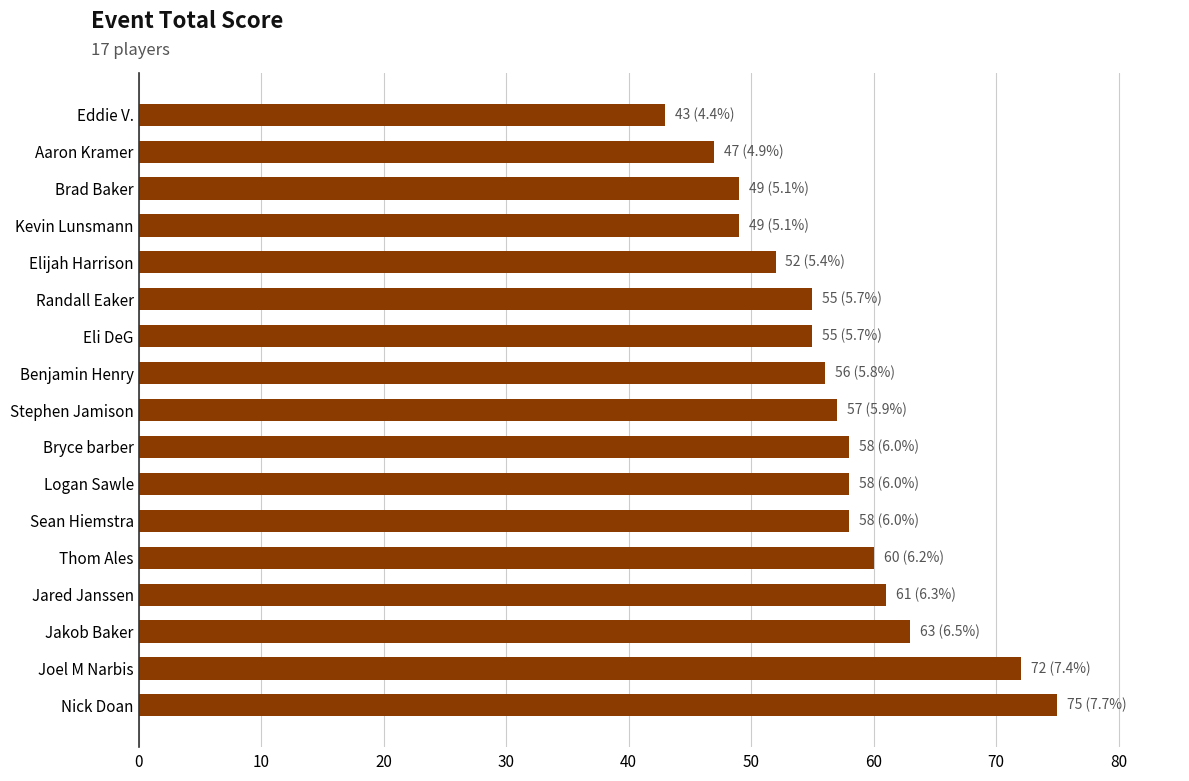

Is it true that the value at Brad Baker is 70?

False